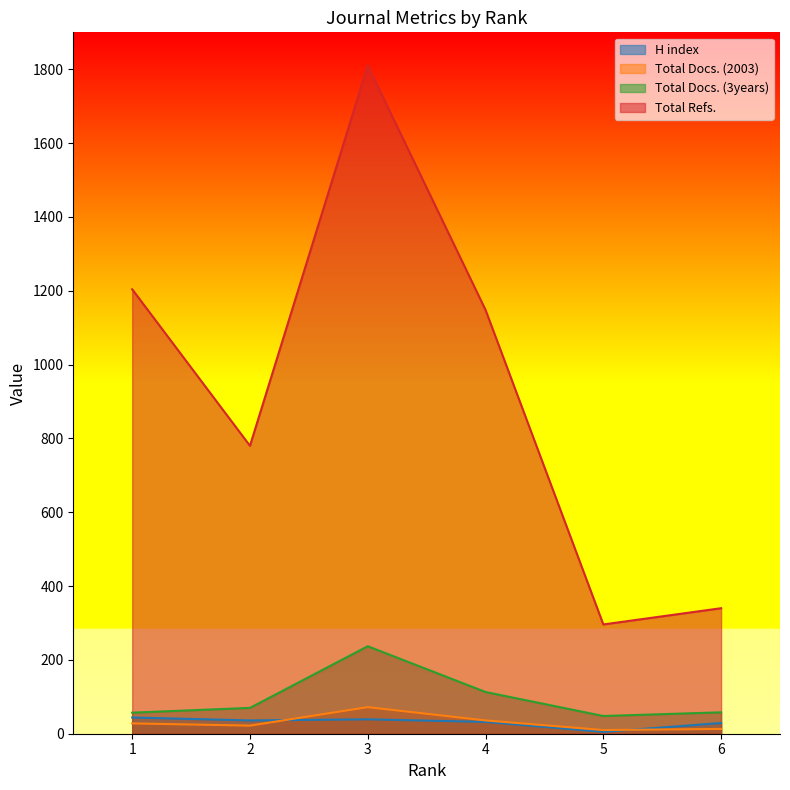

At how many categories does at least one series exceed 779?

4